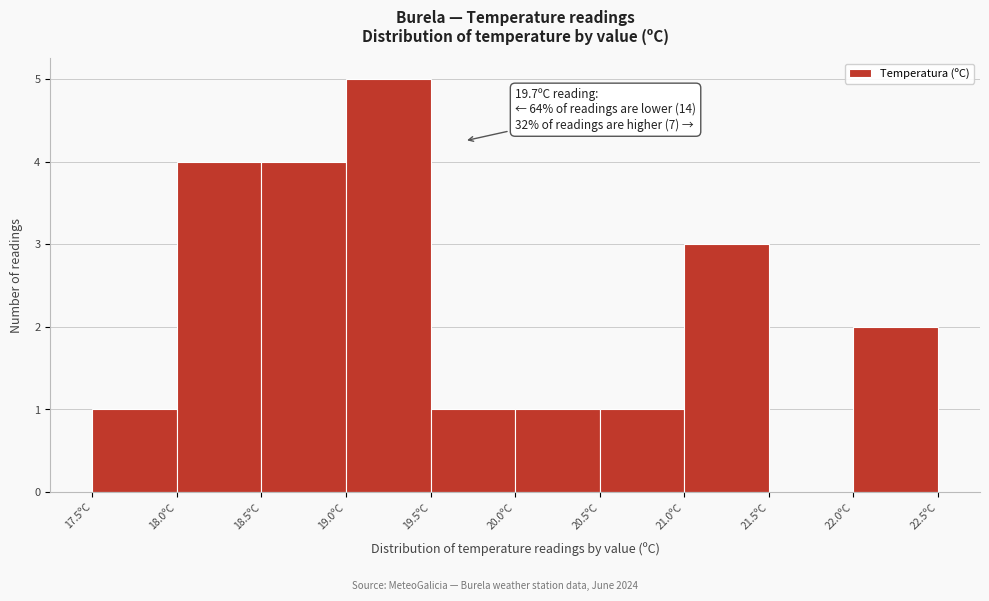

Which range on the x-axis has the tallest bar?

19.0 to 19.5